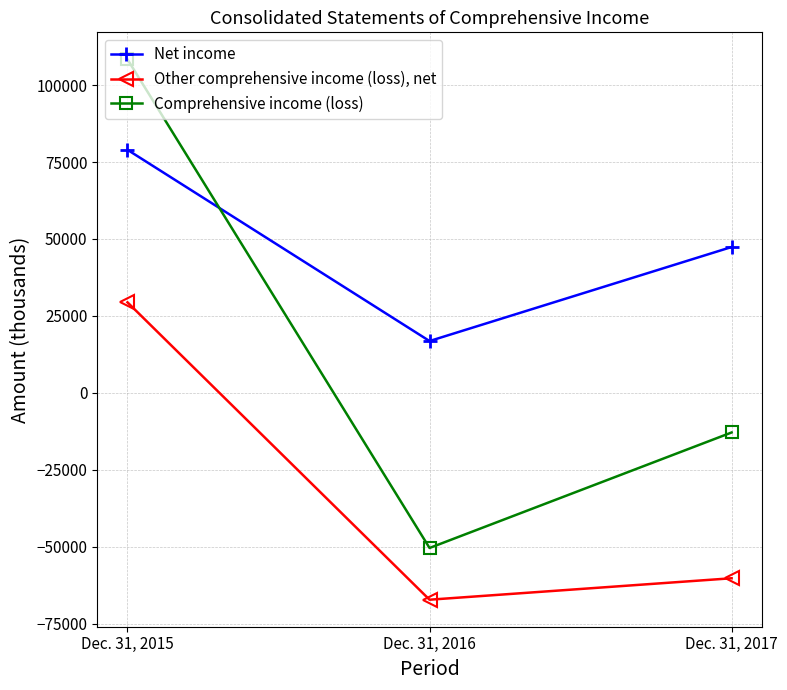

Which series changed the most between Dec. 31, 2015 and Dec. 31, 2016?

Comprehensive income (loss)